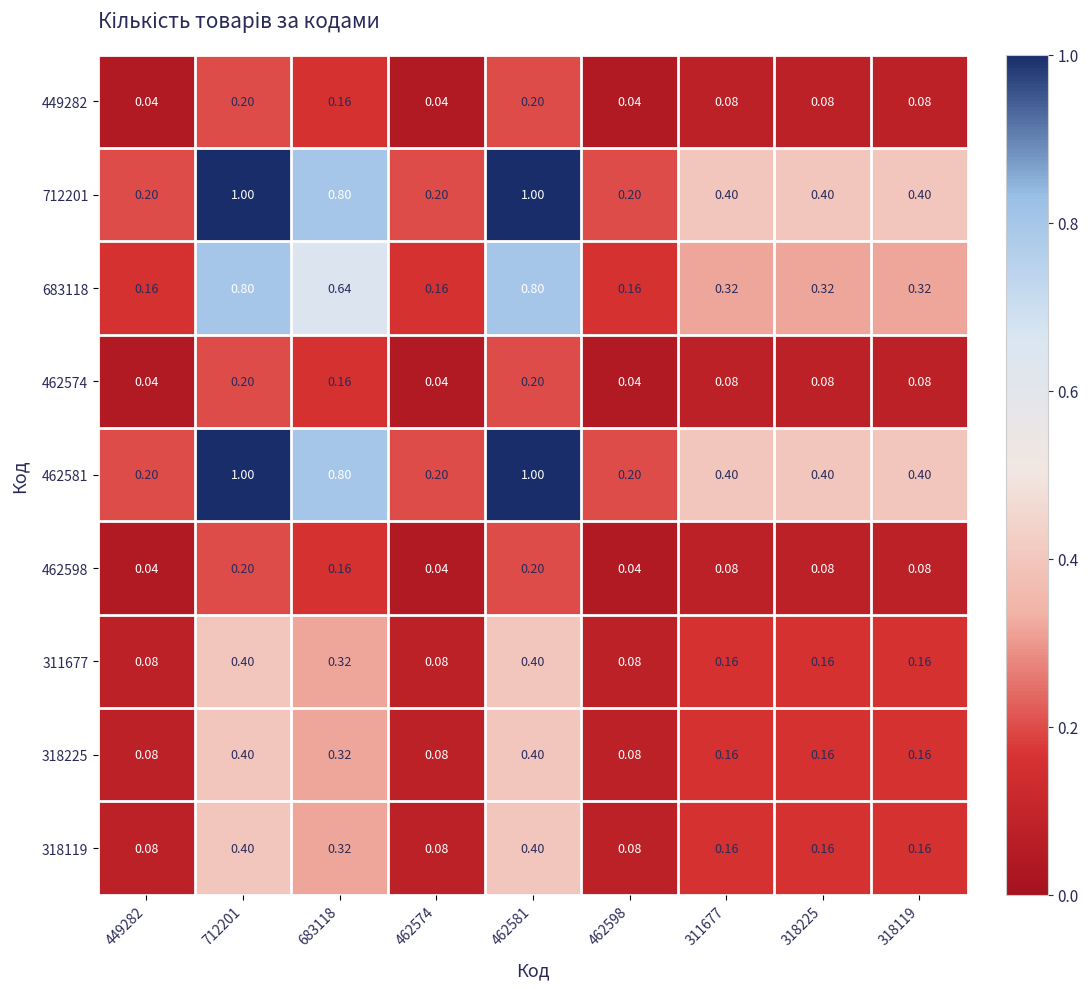

Reading right to left, transcribe all the data shown in this chart.

449282: 318119=0.1	318225=0.1	311677=0.1	462598=0.0	462581=0.2	462574=0.0	683118=0.2	712201=0.2	449282=0.0
712201: 318119=0.4	318225=0.4	311677=0.4	462598=0.2	462581=1.0	462574=0.2	683118=0.8	712201=1.0	449282=0.2
683118: 318119=0.3	318225=0.3	311677=0.3	462598=0.2	462581=0.8	462574=0.2	683118=0.6	712201=0.8	449282=0.2
462574: 318119=0.1	318225=0.1	311677=0.1	462598=0.0	462581=0.2	462574=0.0	683118=0.2	712201=0.2	449282=0.0
462581: 318119=0.4	318225=0.4	311677=0.4	462598=0.2	462581=1.0	462574=0.2	683118=0.8	712201=1.0	449282=0.2
462598: 318119=0.1	318225=0.1	311677=0.1	462598=0.0	462581=0.2	462574=0.0	683118=0.2	712201=0.2	449282=0.0
311677: 318119=0.2	318225=0.2	311677=0.2	462598=0.1	462581=0.4	462574=0.1	683118=0.3	712201=0.4	449282=0.1
318225: 318119=0.2	318225=0.2	311677=0.2	462598=0.1	462581=0.4	462574=0.1	683118=0.3	712201=0.4	449282=0.1
318119: 318119=0.2	318225=0.2	311677=0.2	462598=0.1	462581=0.4	462574=0.1	683118=0.3	712201=0.4	449282=0.1